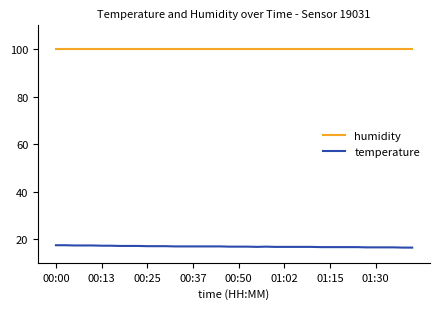

Does the chart have visible grid lines?

No